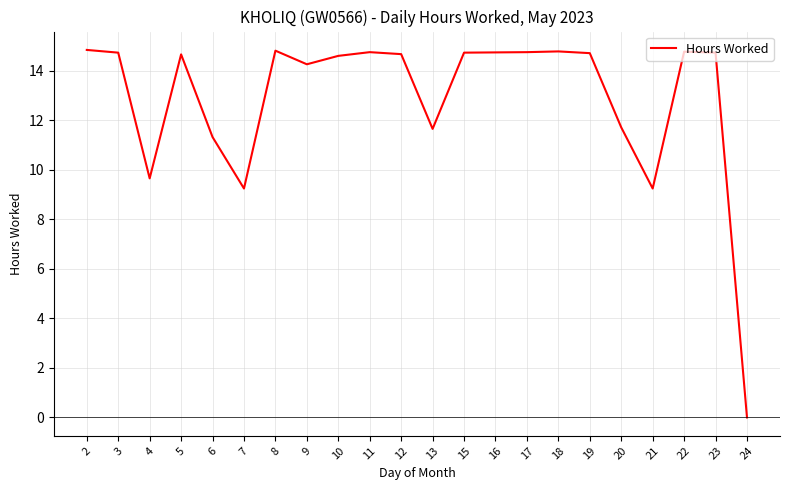

How many lines are shown in the chart?

1